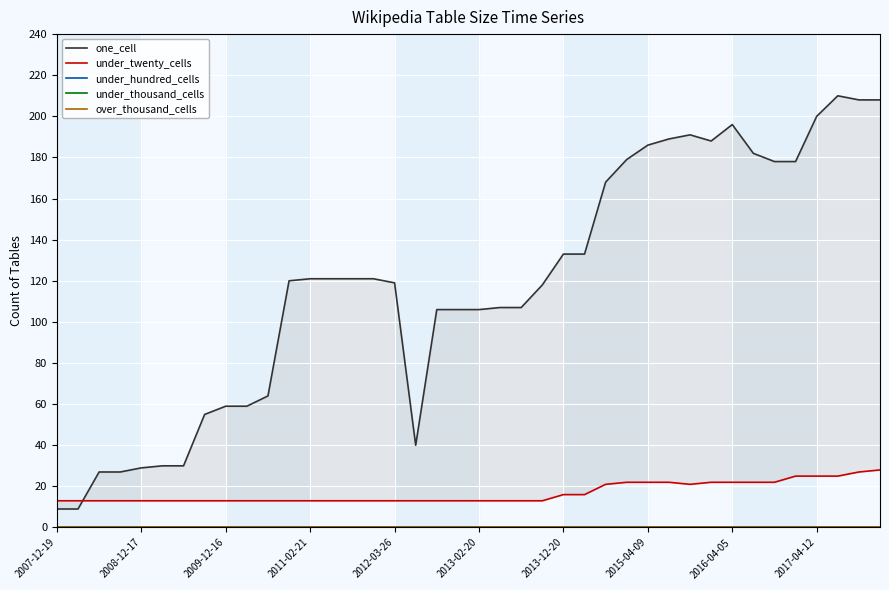

Which series changed the most between 2011-02-21 and 2015-04-09?

one_cell